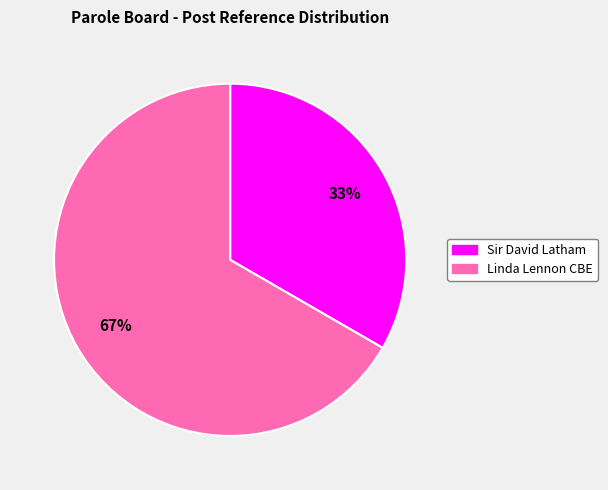

The Sir David Latham slice represents 33% of the pie. True or false?

True